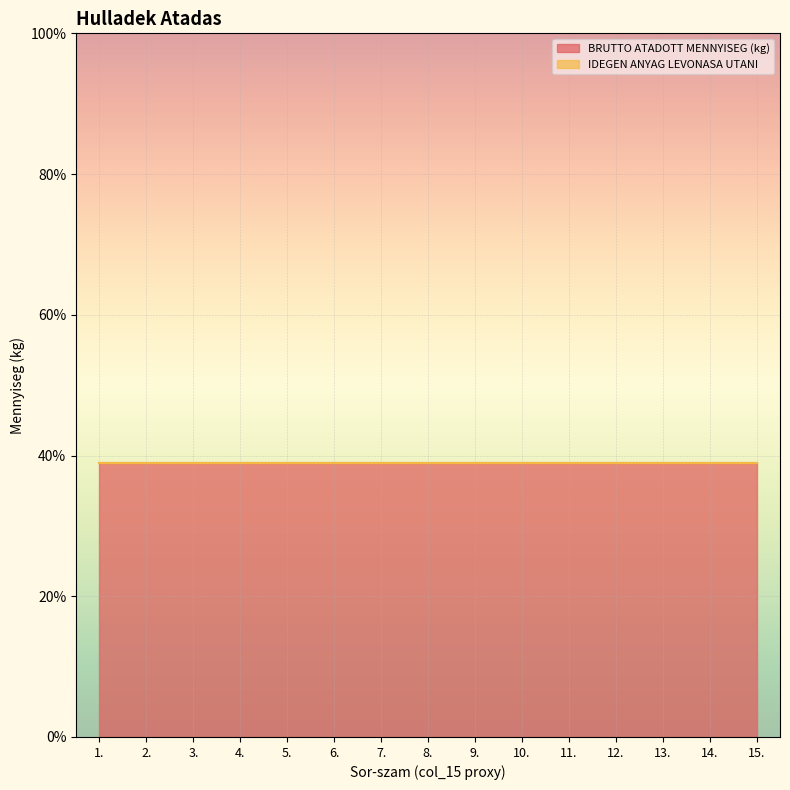

List the series in order of their overall mean, lowest first.

IDEGEN ANYAG LEVONASA UTANI, BRUTTO ATADOTT MENNYISEG (kg)